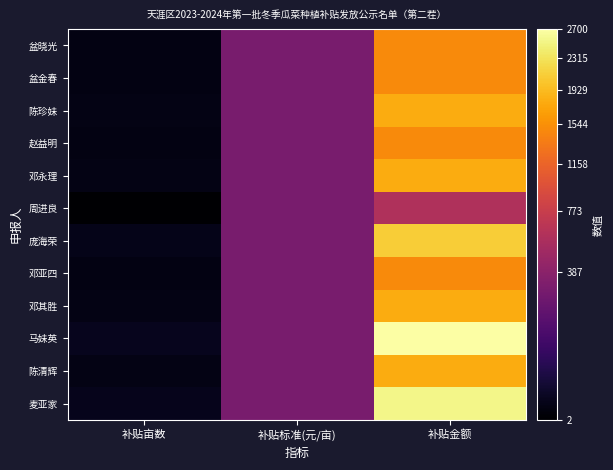

Reading left to right, extract all data points from this chart.

盆晓光: 补贴亩数=5.0	补贴标准(元/亩)=300.0	补贴金额=1500.0
盆金春: 补贴亩数=5.0	补贴标准(元/亩)=300.0	补贴金额=1500.0
陈珍妹: 补贴亩数=6.0	补贴标准(元/亩)=300.0	补贴金额=1800.0
赵益明: 补贴亩数=5.0	补贴标准(元/亩)=300.0	补贴金额=1500.0
邓永理: 补贴亩数=6.0	补贴标准(元/亩)=300.0	补贴金额=1800.0
周进良: 补贴亩数=2.0	补贴标准(元/亩)=300.0	补贴金额=600.0
庞海荣: 补贴亩数=7.0	补贴标准(元/亩)=300.0	补贴金额=2100.0
邓亚四: 补贴亩数=5.0	补贴标准(元/亩)=300.0	补贴金额=1500.0
邓其胜: 补贴亩数=6.0	补贴标准(元/亩)=300.0	补贴金额=1800.0
马妹英: 补贴亩数=9.0	补贴标准(元/亩)=300.0	补贴金额=2700.0
陈清辉: 补贴亩数=6.0	补贴标准(元/亩)=300.0	补贴金额=1785.0
麦亚家: 补贴亩数=8.5	补贴标准(元/亩)=300.0	补贴金额=2550.0